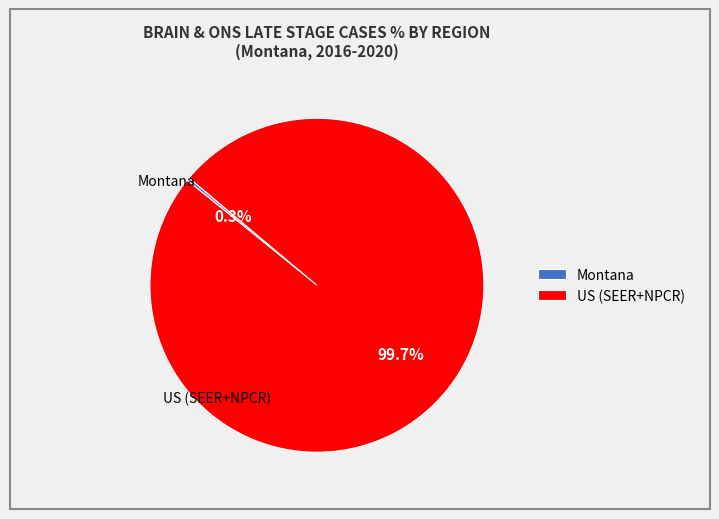

Which slice is the largest?

US (SEER+NPCR)